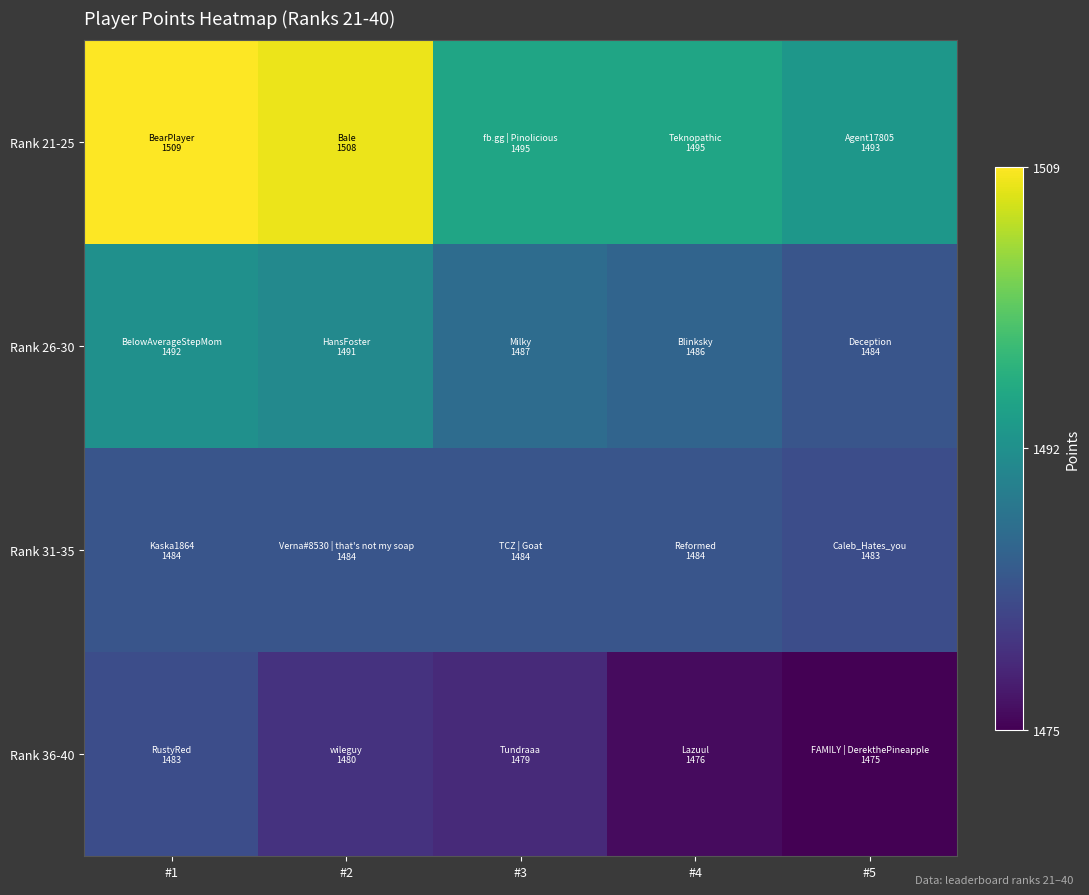

Which series has the largest total across all categories?

Rank 21-25